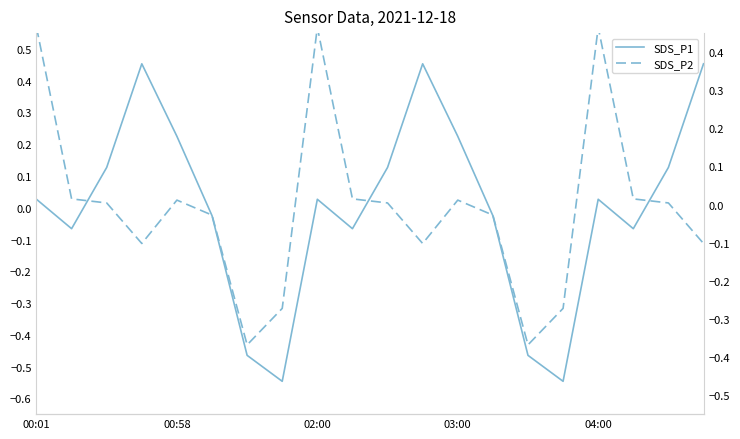

In SDS_P1, how many points are lower than both neighbors (excluding endpoints)?

5